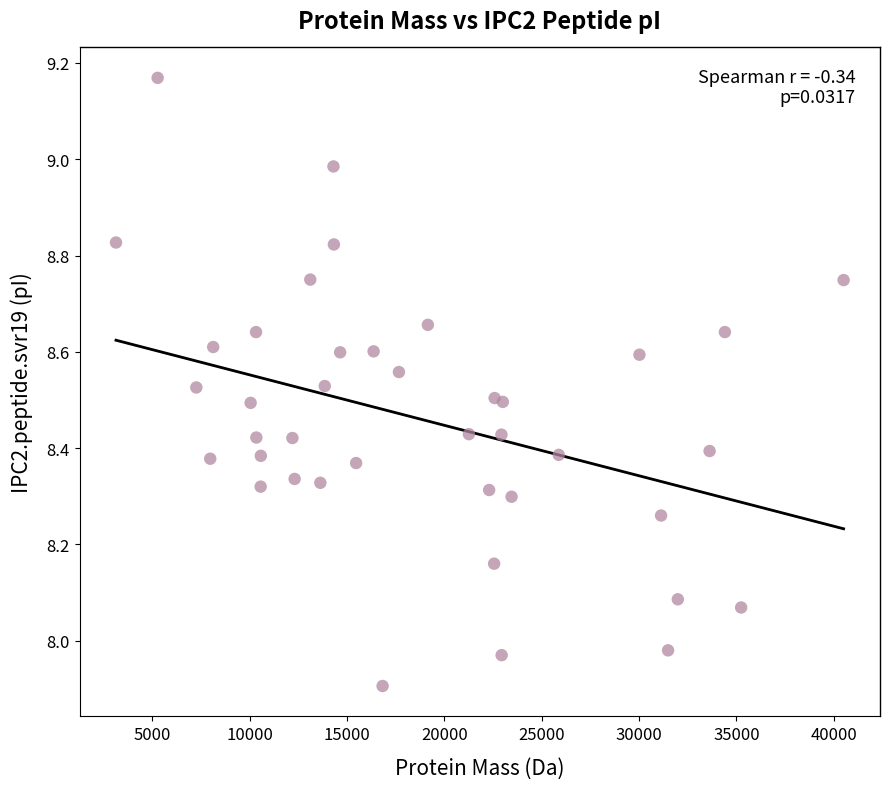

What is the range of Y values (max minus min)?

1.3